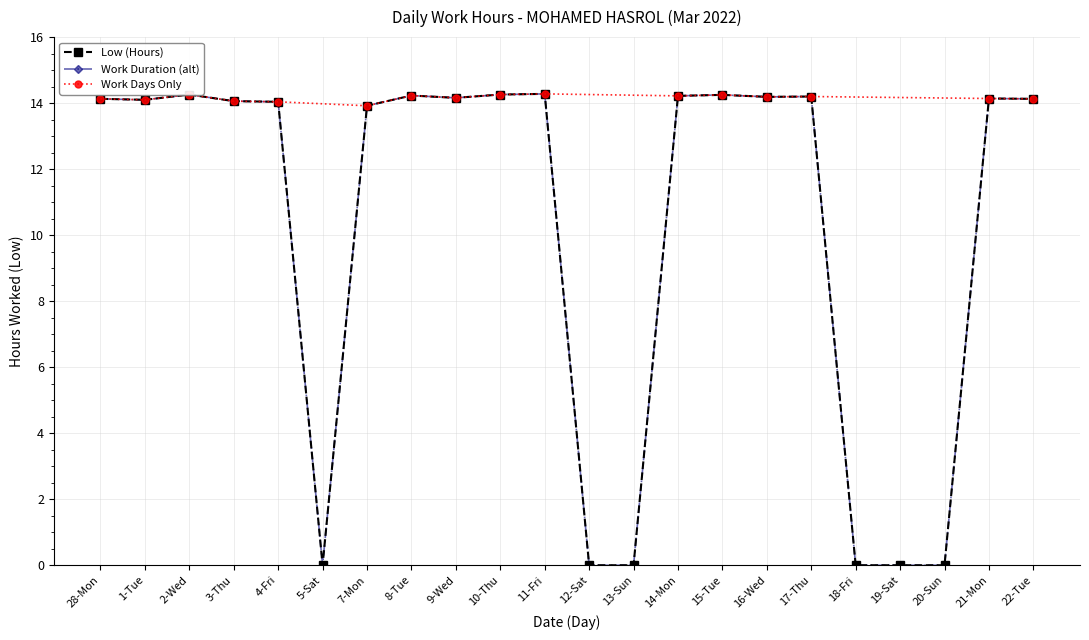

What is the sum of the values at 15-Tue and 5-Sat?

14.2